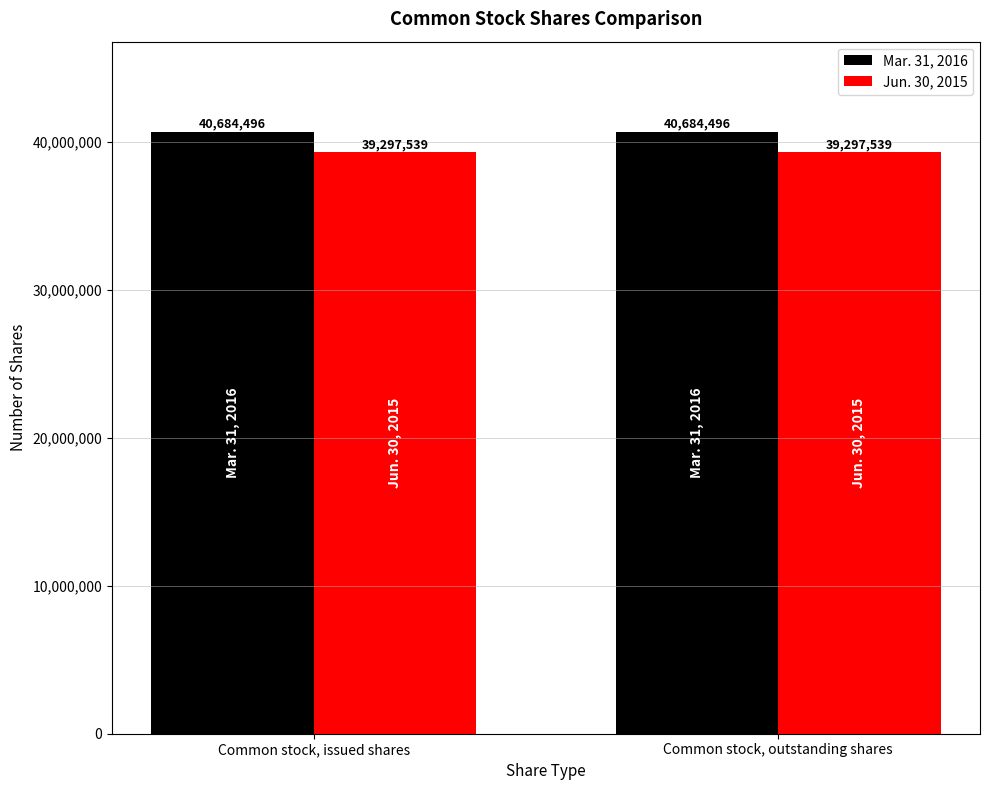

Are the bars grouped side by side (vs. stacked)?

Yes